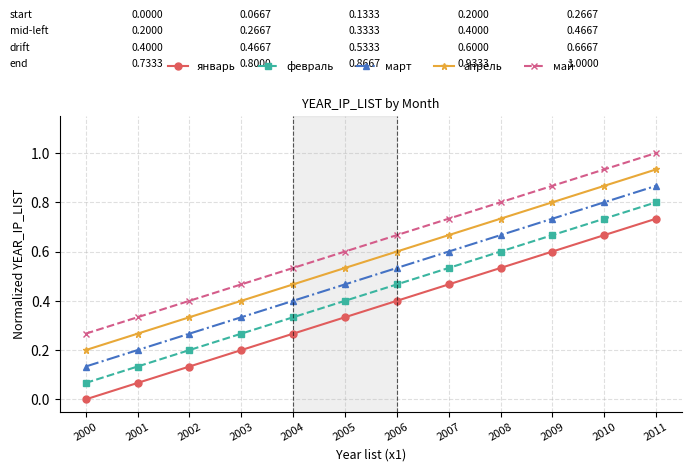

True or false: апрель and январь intersect in this chart.

False